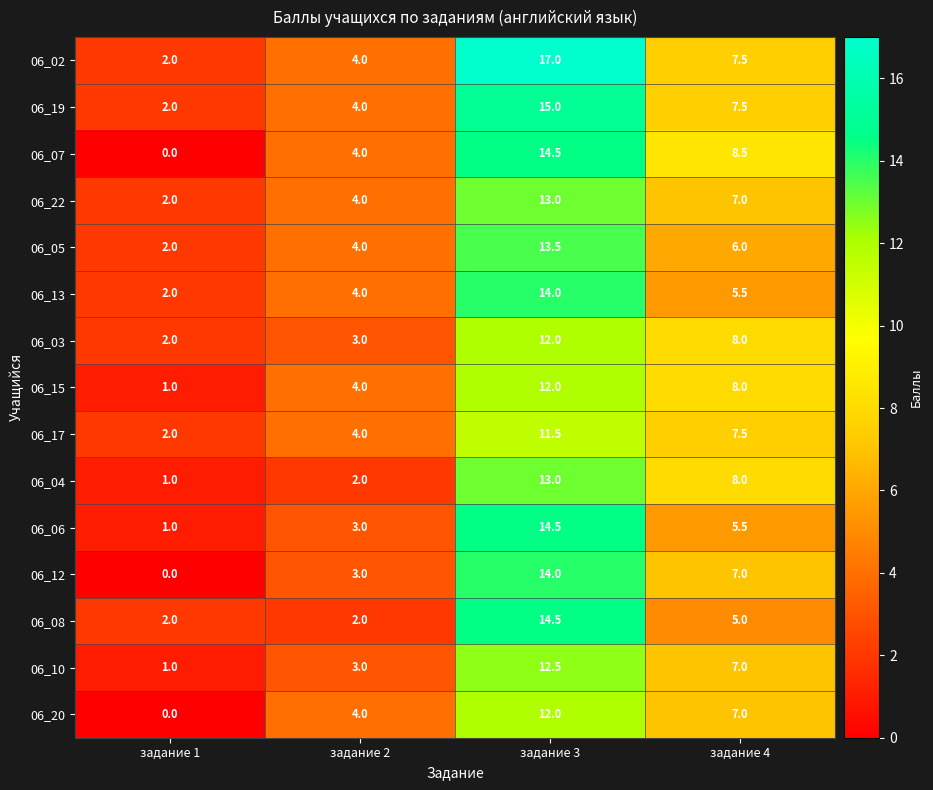

What is the difference between the maximum and second lowest values in the 06_07 series?

10.5